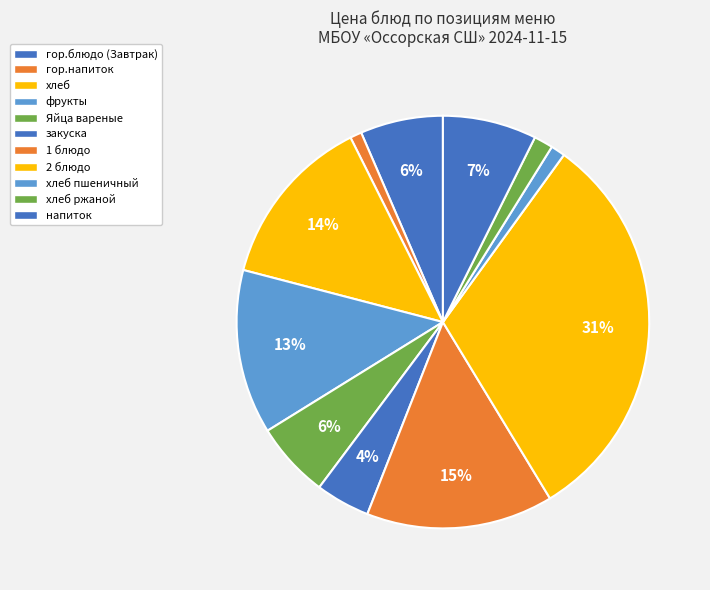

To the nearest percent, what is the difference between the хлеб ржаной and хлеб slice percentages?

12%